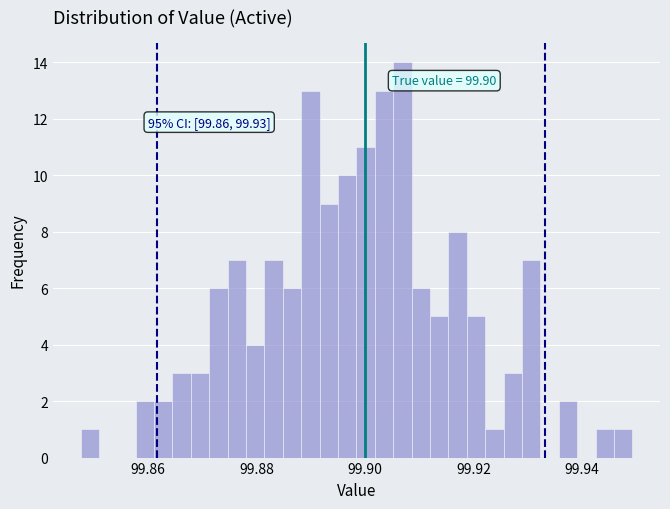

Around what value on the x-axis is the tallest bar? Give the approximate position of its centre, as read against the axis.

99.906